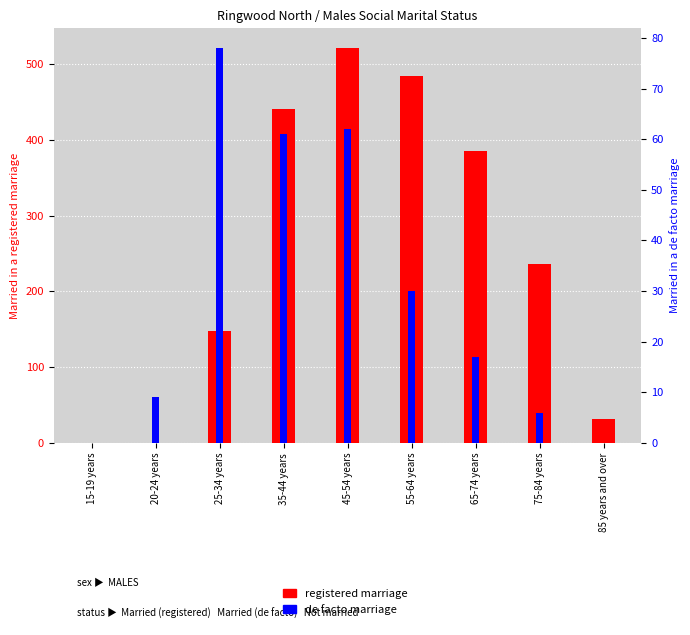

At how many categories does at least one series exceed 50?

6